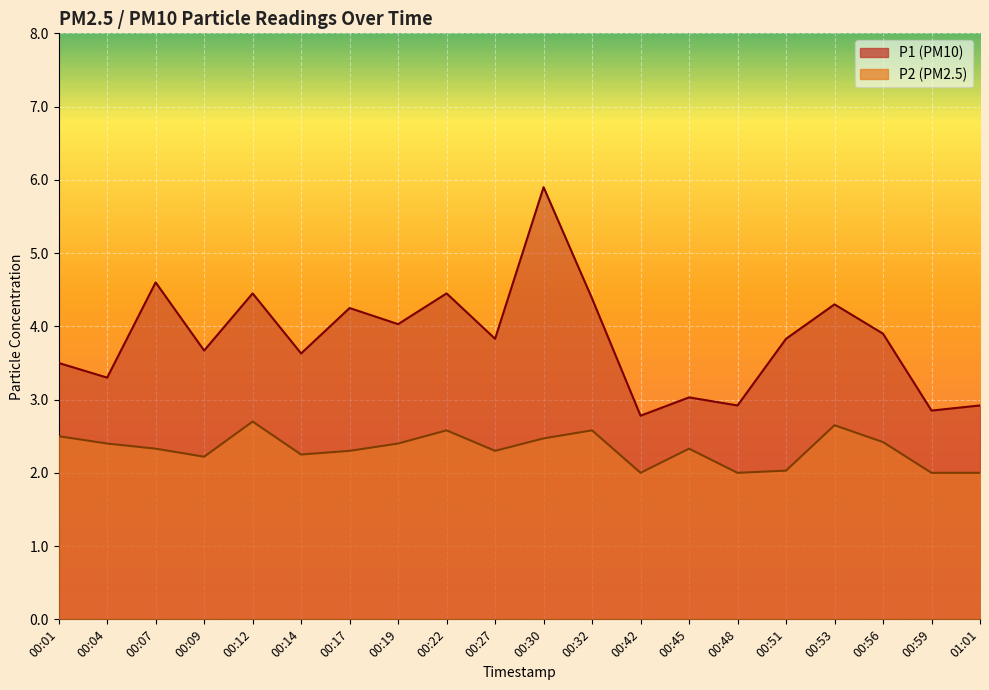

What is the sum of all P2 values?

46.5